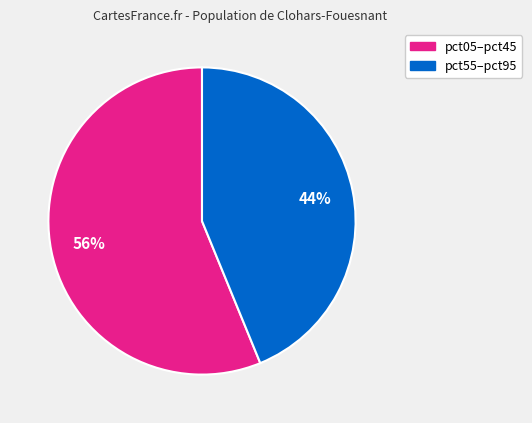

Count the number of slices in the pie.

2